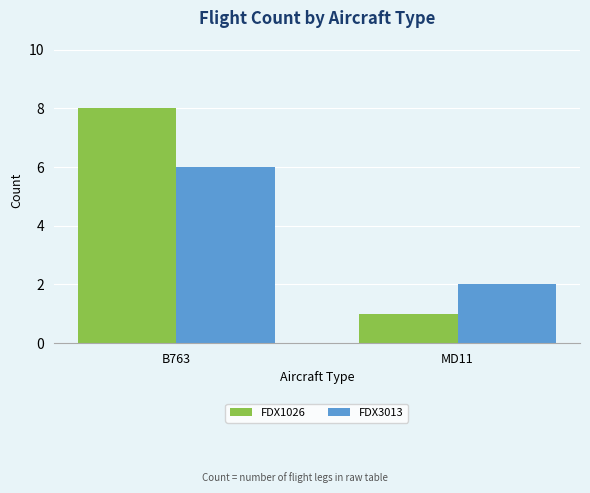

Which series has the largest range (max minus min)?

FDX1026